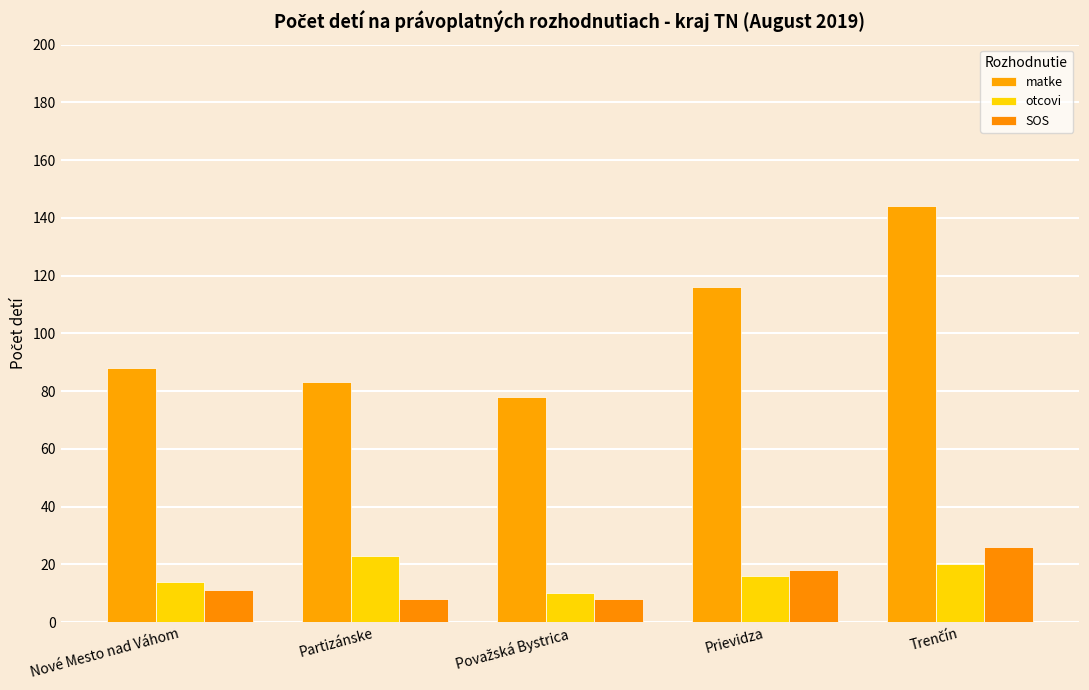

List the series in order of their peak value, highest first.

matke, SOS, otcovi